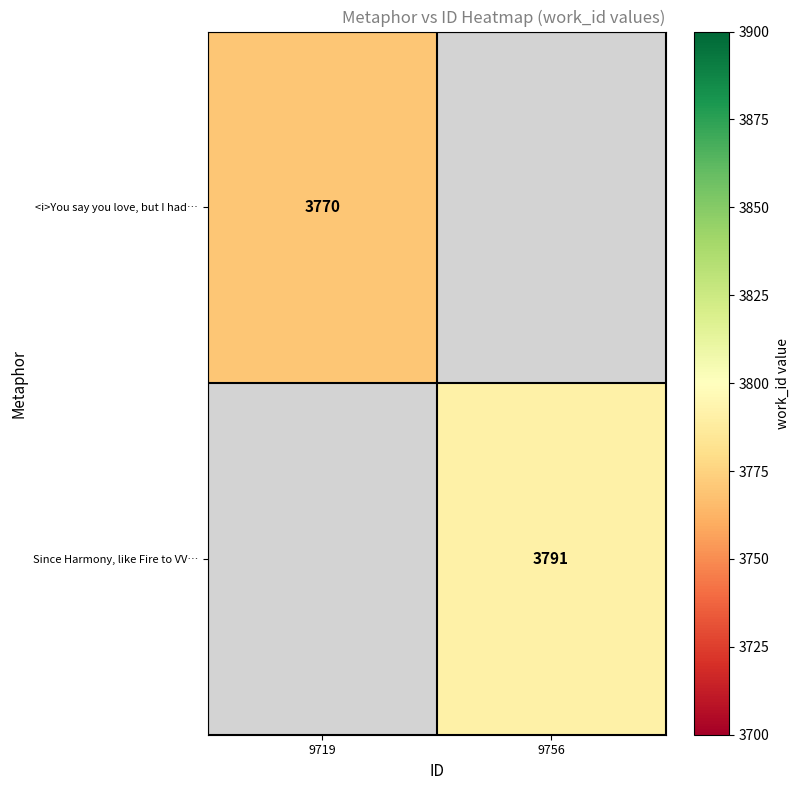

Is it true that <i>You say you love, but I had… equals 3770 at 9719?

True